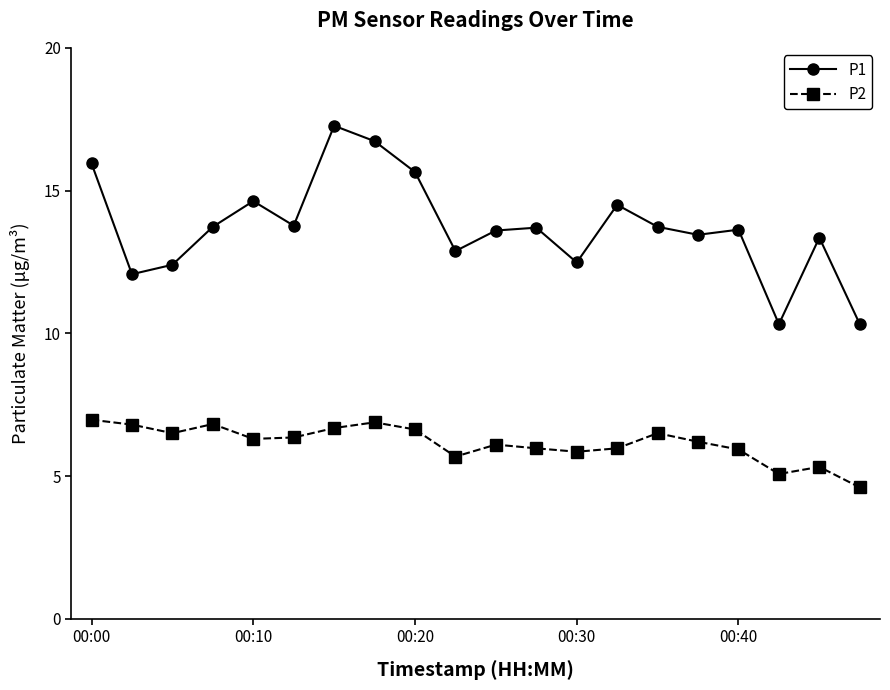

True or false: P2 and P1 intersect in this chart.

False